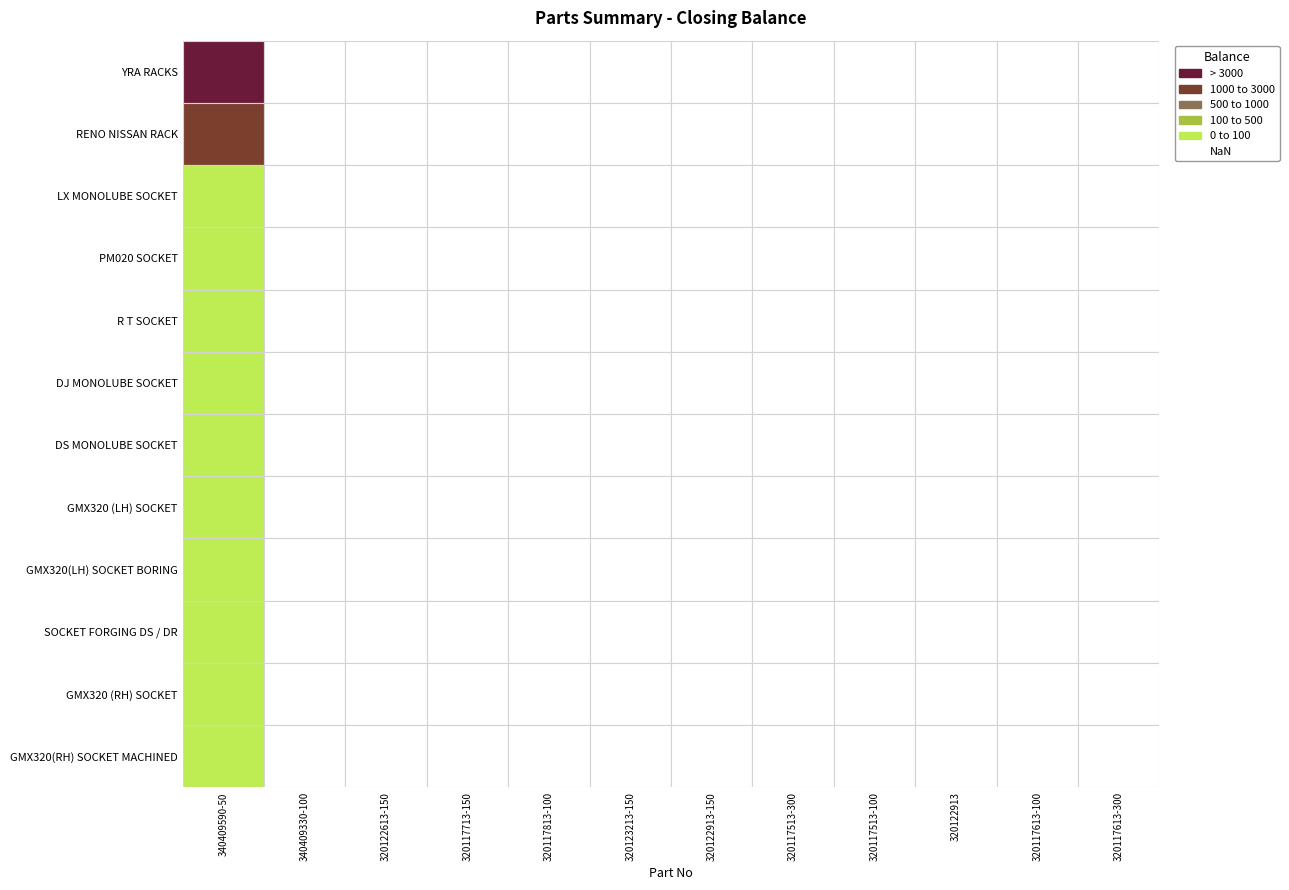

Reading left to right, extract all data points from this chart.

YRA RACKS: 4043	0	0	0	0	0	0	0	0	0	0	0
RENO NISSAN RACK: 1601	0	0	0	0	0	0	0	0	0	0	0
LX MONOLUBE SOCKET: 0	0	0	0	0	0	0	0	0	0	0	0
PM020 SOCKET: 0	0	0	0	0	0	0	0	0	0	0	0
R T SOCKET: 0	0	0	0	0	0	0	0	0	0	0	0
DJ MONOLUBE SOCKET: 0	0	0	0	0	0	0	0	0	0	0	0
DS MONOLUBE SOCKET: 0	0	0	0	0	0	0	0	0	0	0	0
GMX320 (LH) SOCKET: 0	0	0	0	0	0	0	0	0	0	0	0
GMX320(LH) SOCKET BORING: 0	0	0	0	0	0	0	0	0	0	0	0
SOCKET FORGING DS / DR: 0	0	0	0	0	0	0	0	0	0	0	0
GMX320 (RH) SOCKET: 0	0	0	0	0	0	0	0	0	0	0	0
GMX320(RH) SOCKET MACHINED: 0	0	0	0	0	0	0	0	0	0	0	0